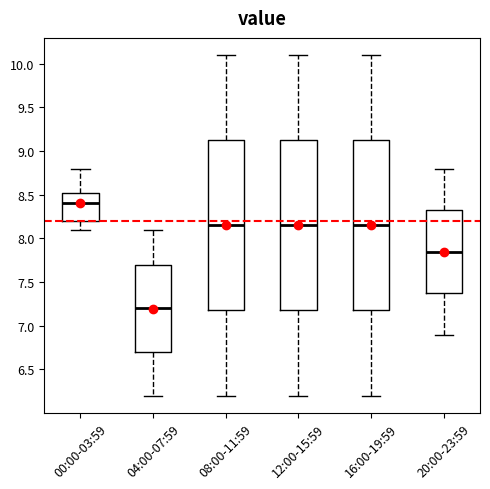

Which box has the lowest median line?

04:00-07:59